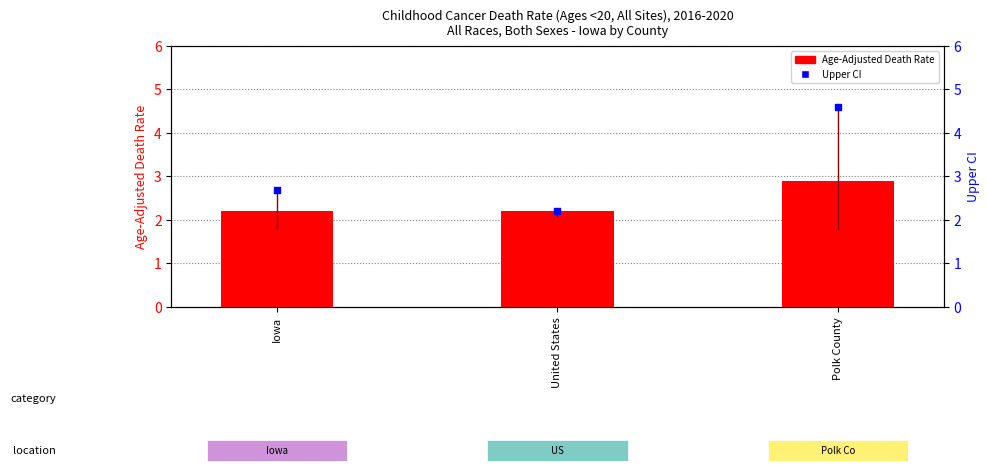

What is the total value across all series at United States?

4.4